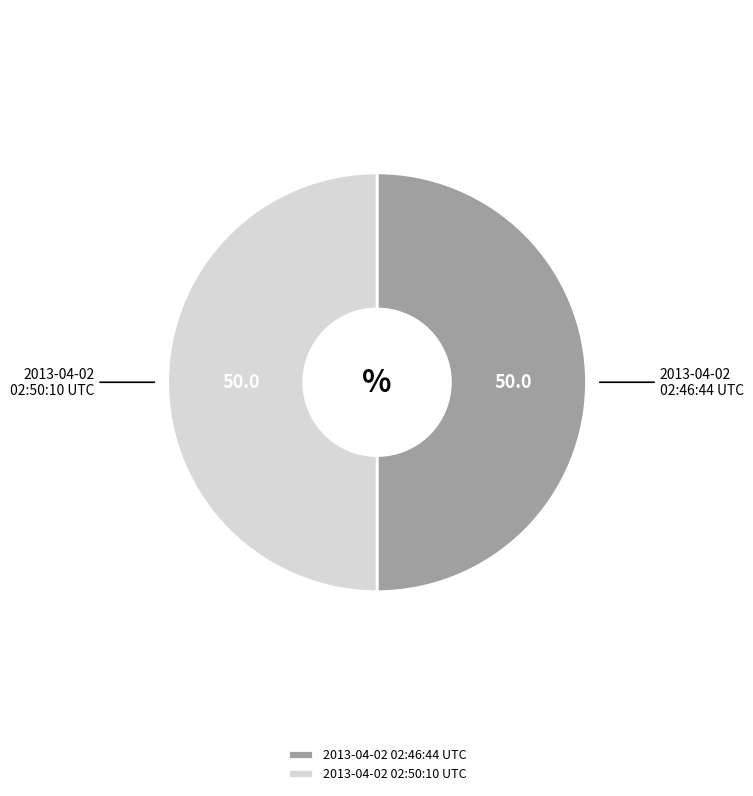

Is it true that 2013-04-02 02:50:10 UTC is 56% of the pie?

False